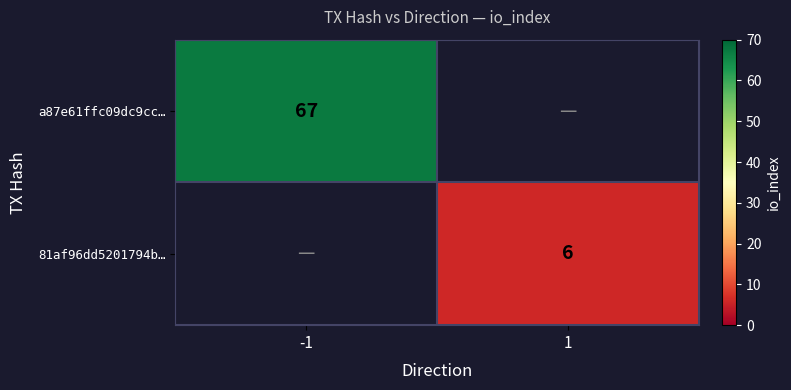

Is it true that 81af96dd5201794b… equals 2.1 at 1?

False